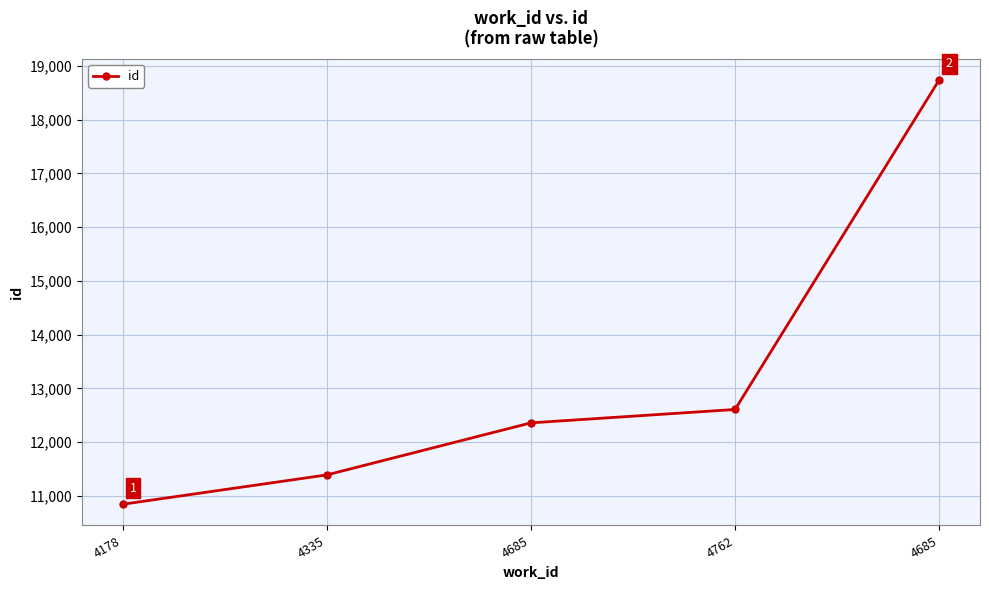

Rank the categories by value from lowest to highest.

4178, 4335, 4685, 4762, 4685